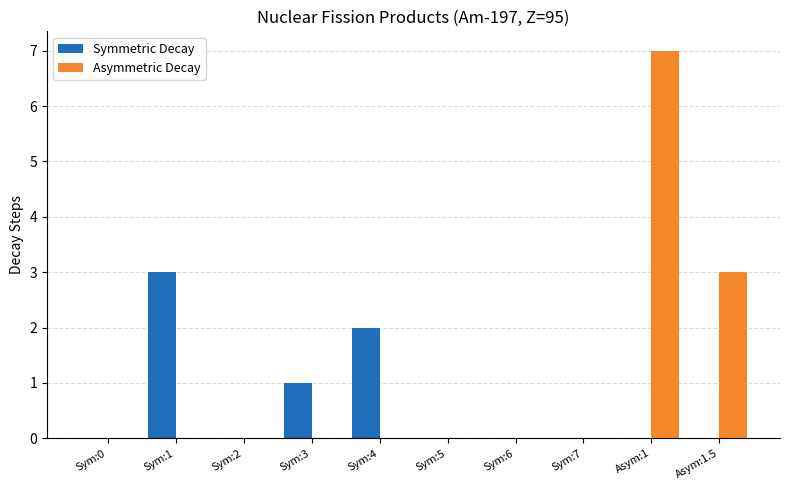

Which series has the largest total across all categories?

Asymmetric Decay